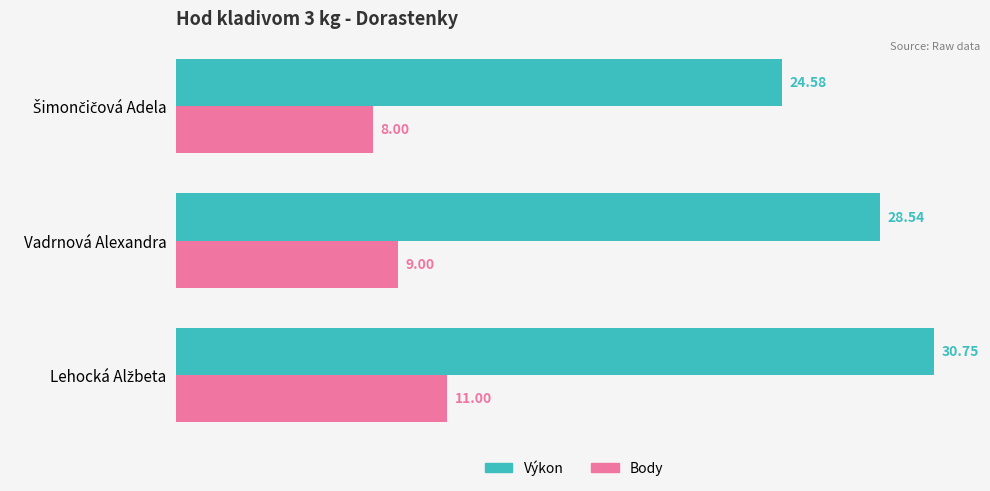

Where is Body nearest to the value 9?

Vadrnová Alexandra